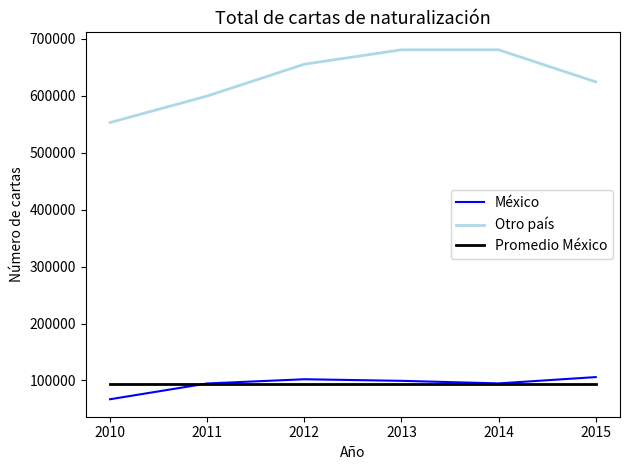

What is the difference between the maximum and minimum values in the Otro país series?

127693